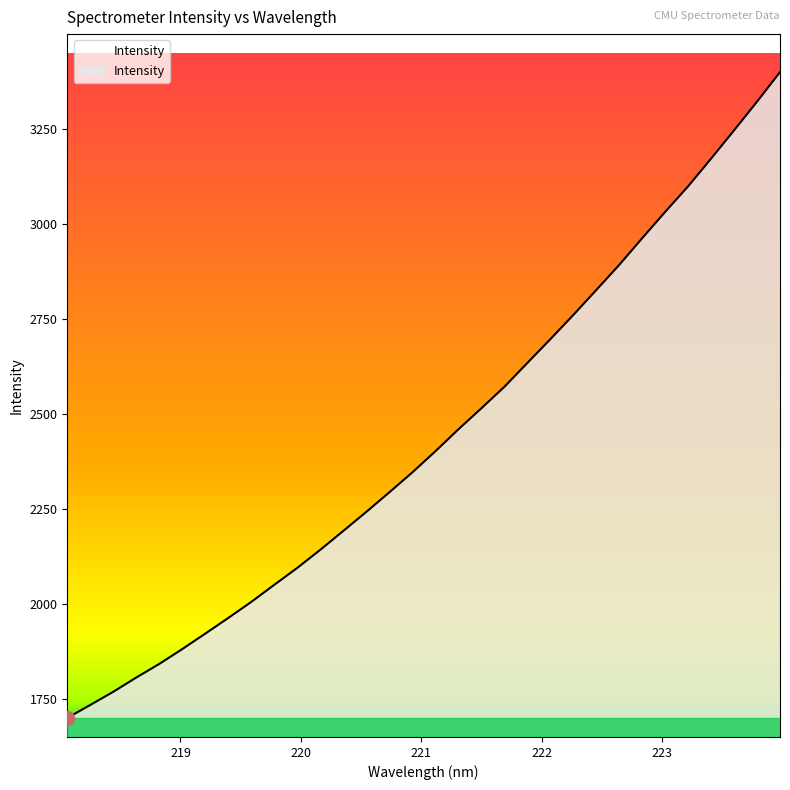

Which category has the lowest value across all series?

218.0596